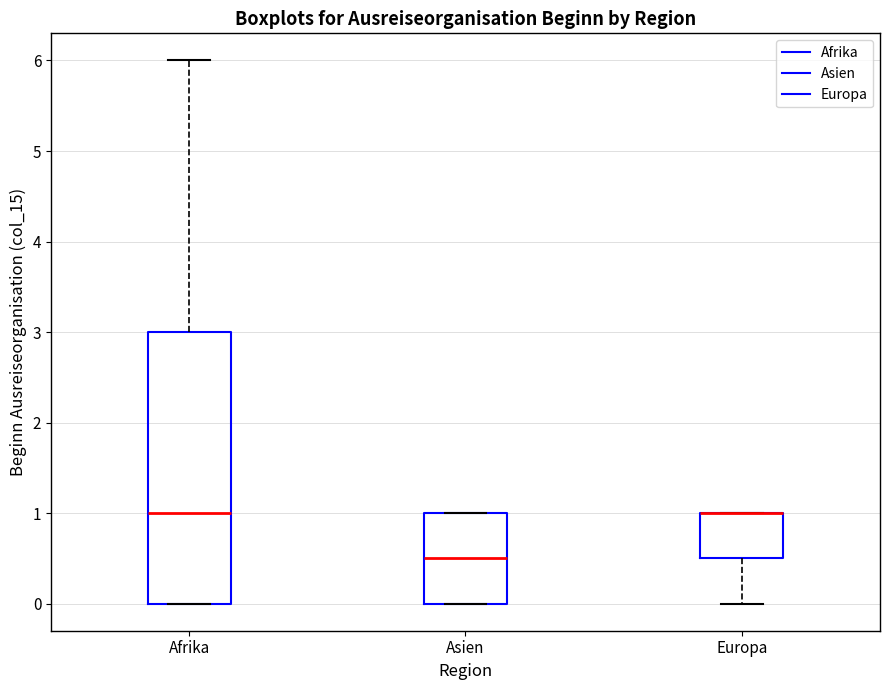

Reading left to right, read every box against the y-axis: the position of its median line, the range the box covers, and the ends of its whiskers. The values are not printed on the chart, so give them approximately, as read against the axis.

Afrika: median 1.0, box 0.0 to 3.0, whiskers 0.0 to 6.0
Asien: median 0.5, box 0.0 to 1.0, whiskers 0.0 to 1.0
Europa: median 1.0 (drawn on the box's upper edge), box 0.5 to 1.0, whiskers 0.0 to 1.0